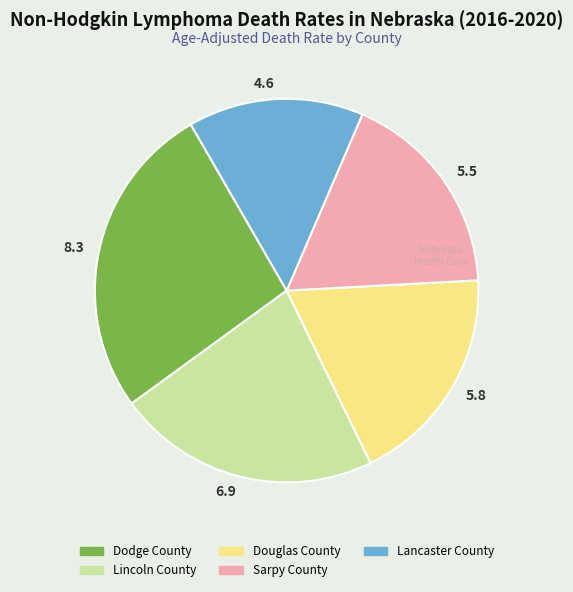

Does any single category account for the majority?

No